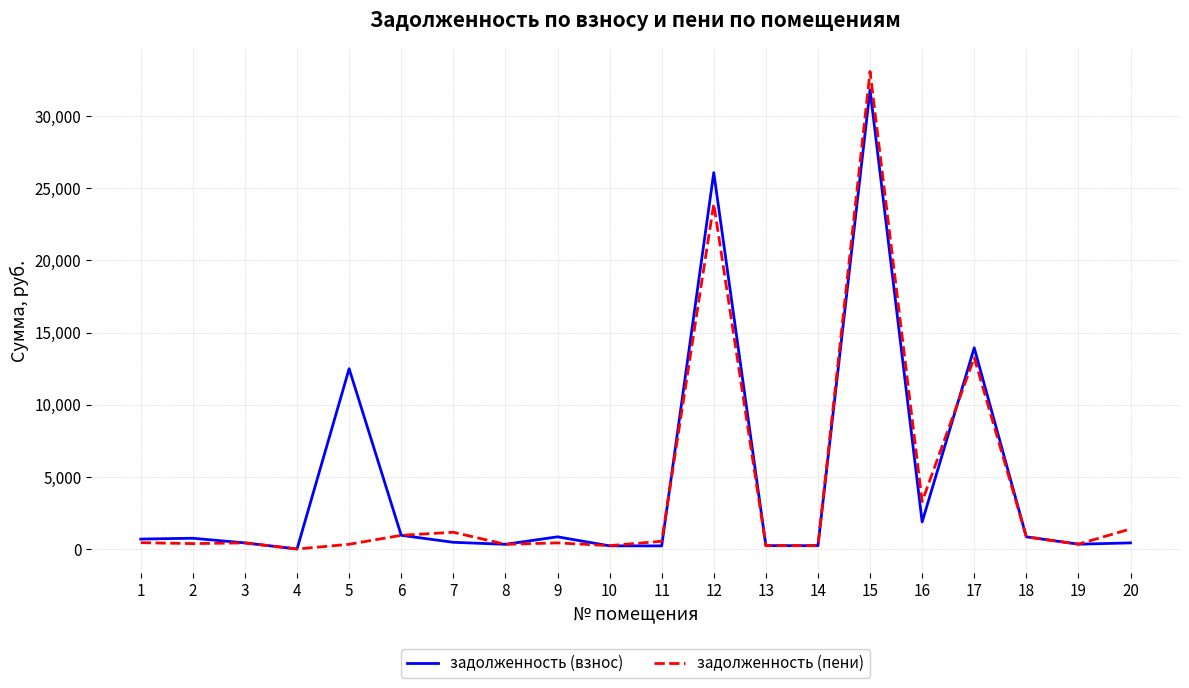

What is the greatest value displayed?

33087.1